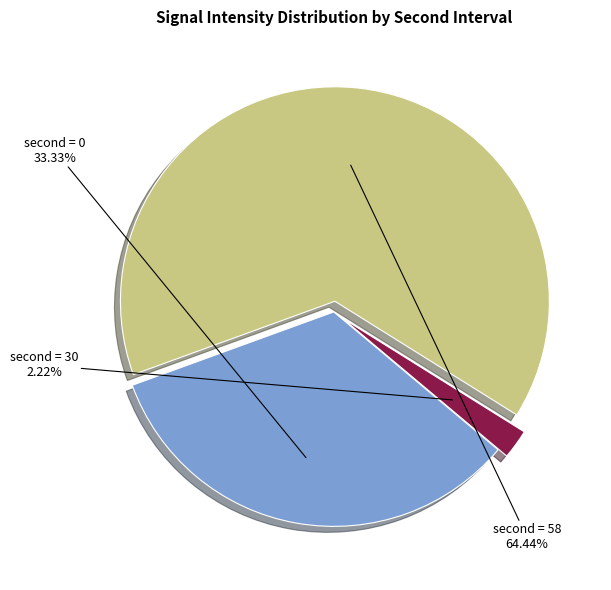

How many slices are in this pie chart?

3